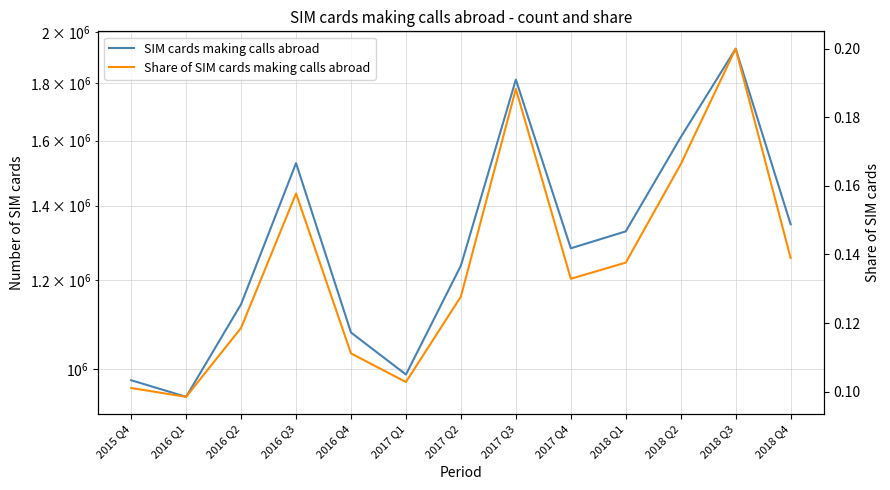

Which series has the widest spread of values?

SIM cards making calls abroad